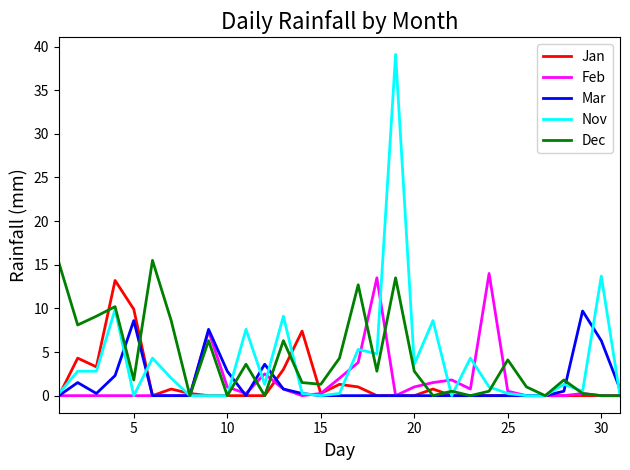

What is the greatest value displayed?

39.1